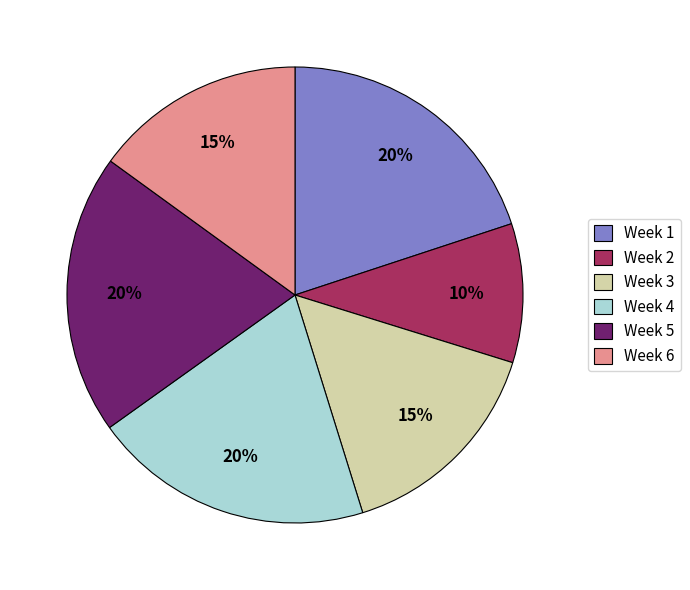

To the nearest percent, what percentage of the pie is Week 4?

20%